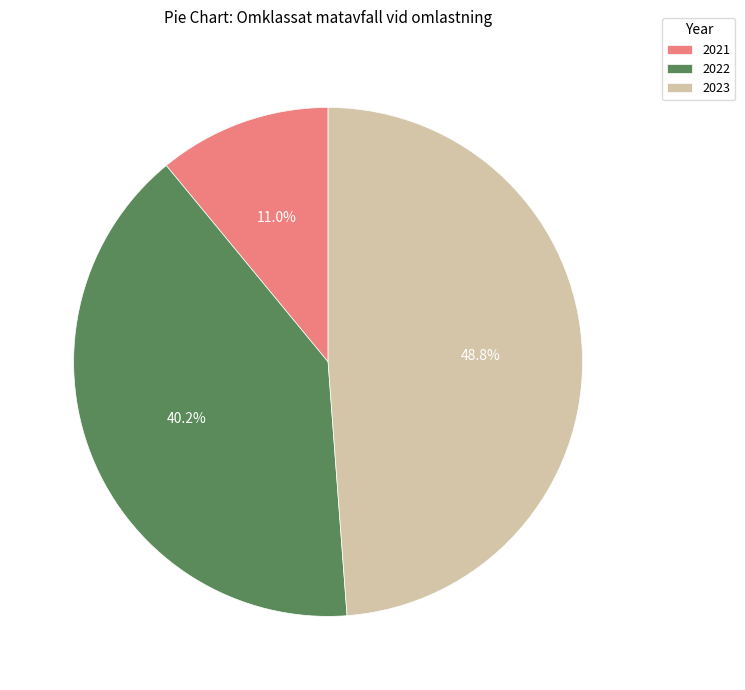

Approximately how many times larger is the value at 2022 compared to 2023?

0.8